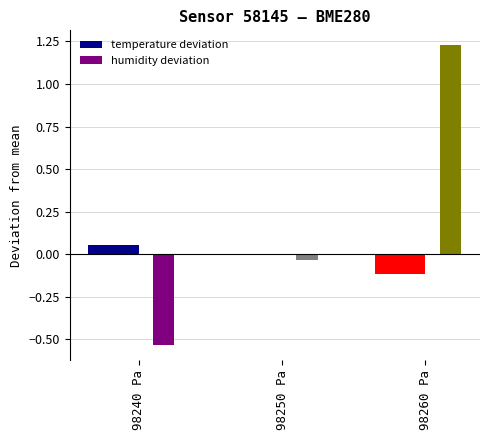

How many groups of bars are there?

3